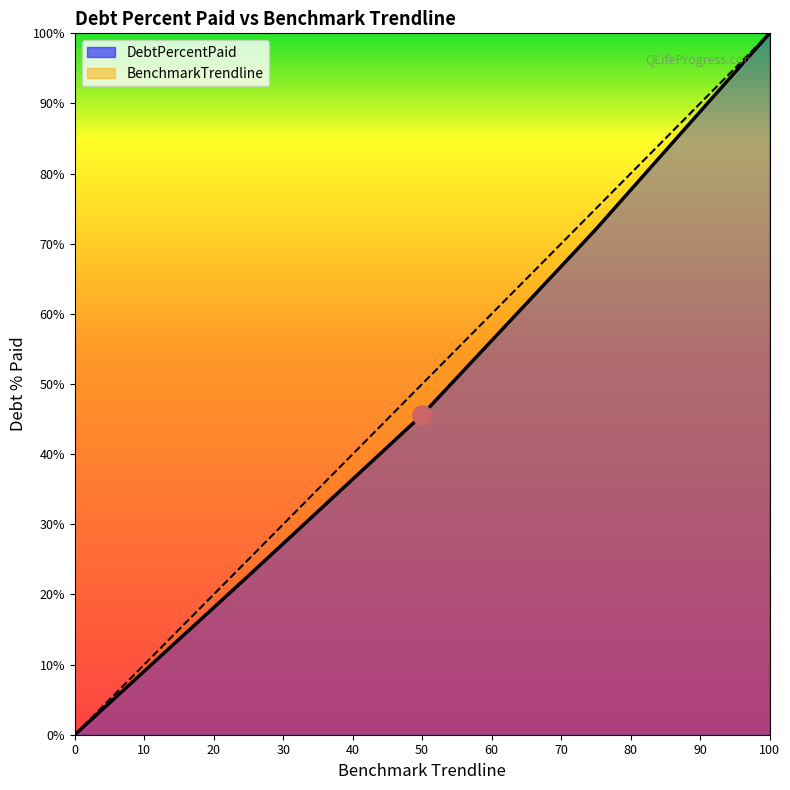

True or false: DebtPercentPaid and BenchmarkTrendline intersect in this chart.

False